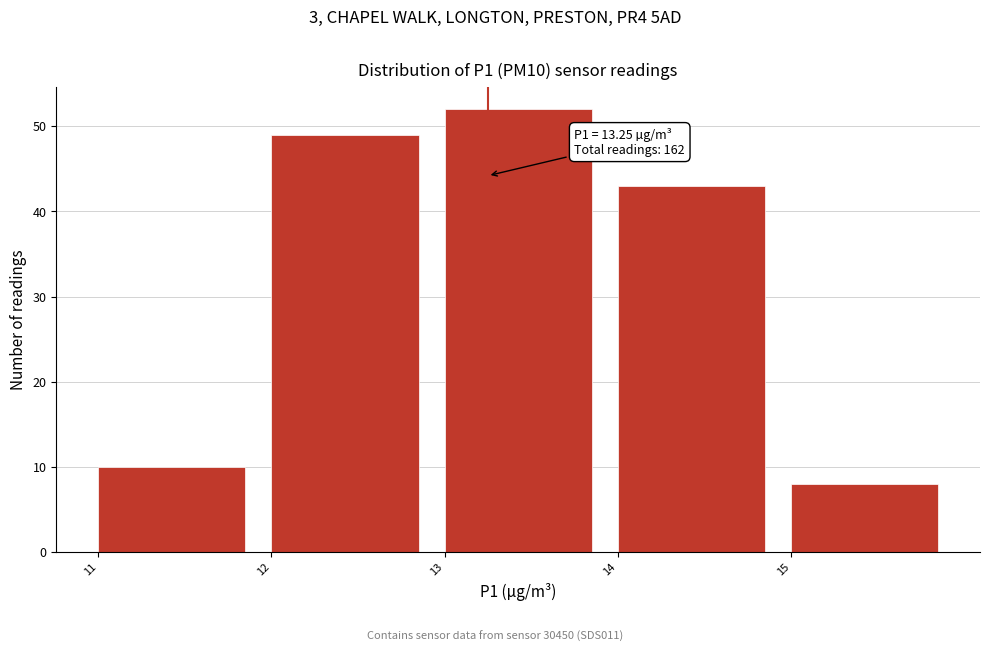

Over which range of the x-axis is the bar tallest?

13 to 14